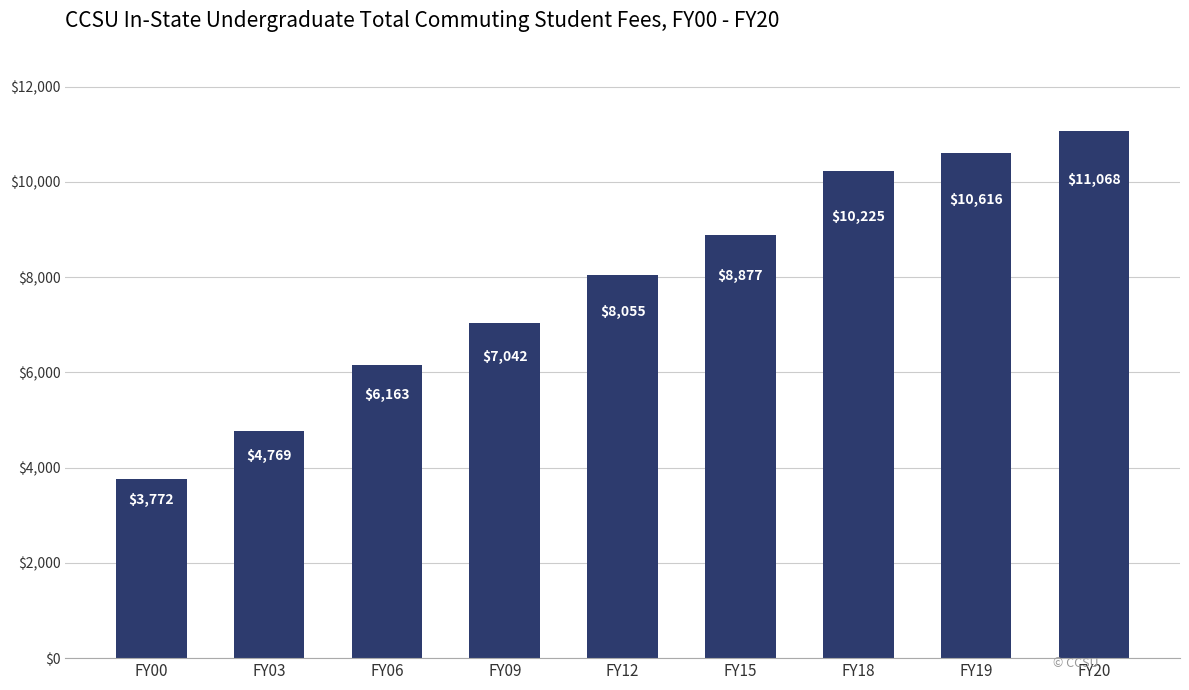

What is the value of the 3rd bar from the left?

6163